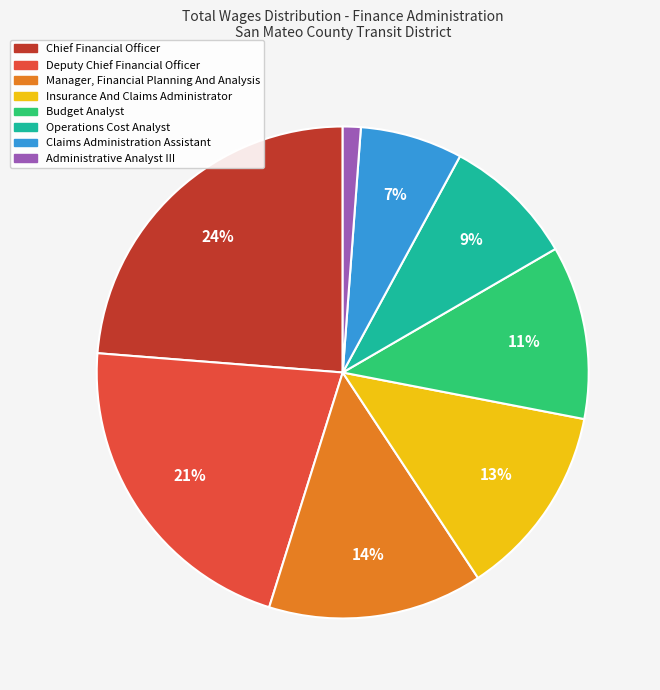

Is it true that Manager, Financial Planning And Analysis is 14% of the pie?

True